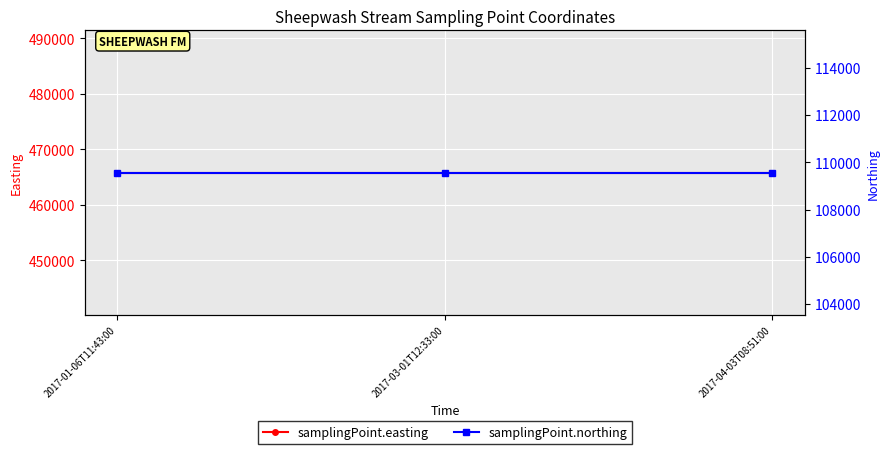

How many data points does each series have?

3